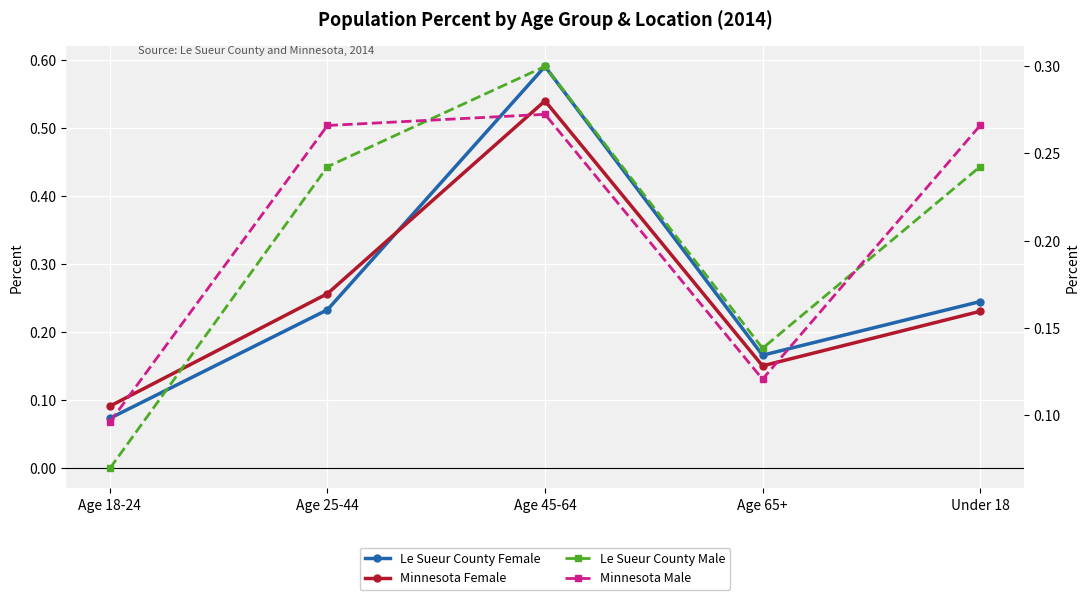

Reading left to right, extract all data points from this chart.

Le Sueur County Female: 0.1	0.2	0.6	0.2	0.2
Minnesota Female: 0.1	0.3	0.5	0.2	0.2
Le Sueur County Male: 0.1	0.2	0.3	0.1	0.2
Minnesota Male: 0.1	0.3	0.3	0.1	0.3